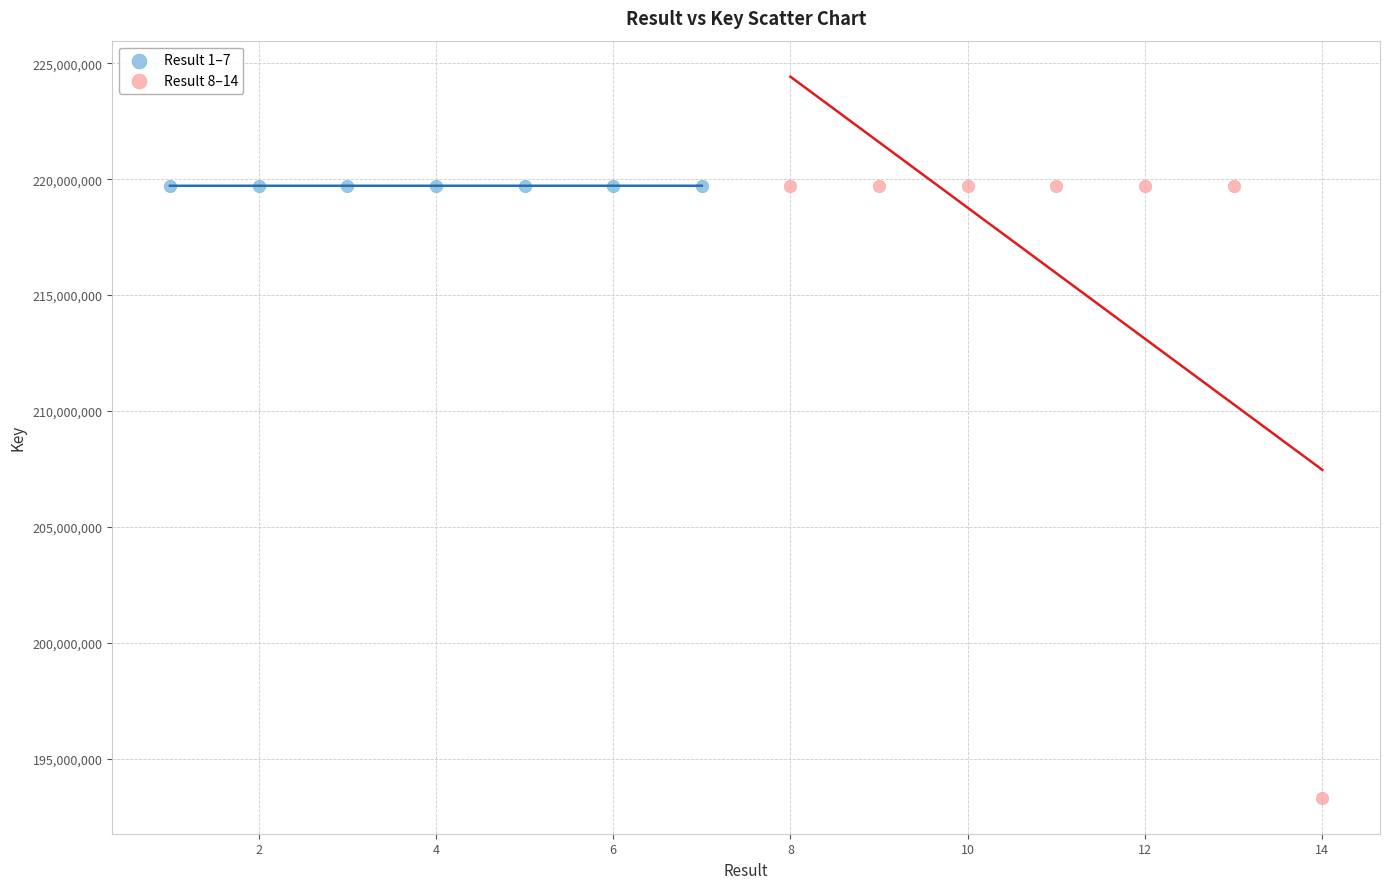

Which series reaches the minimum Y coordinate?

Result 8–14